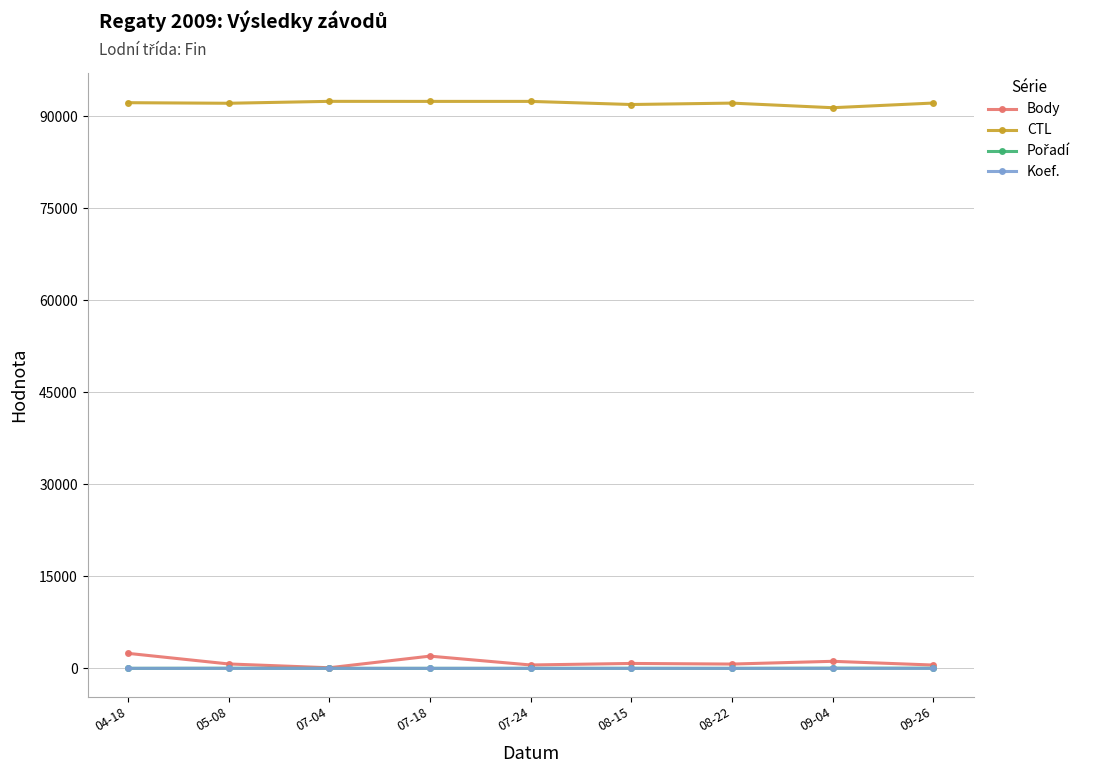

Which series has the largest total across all categories?

CTL